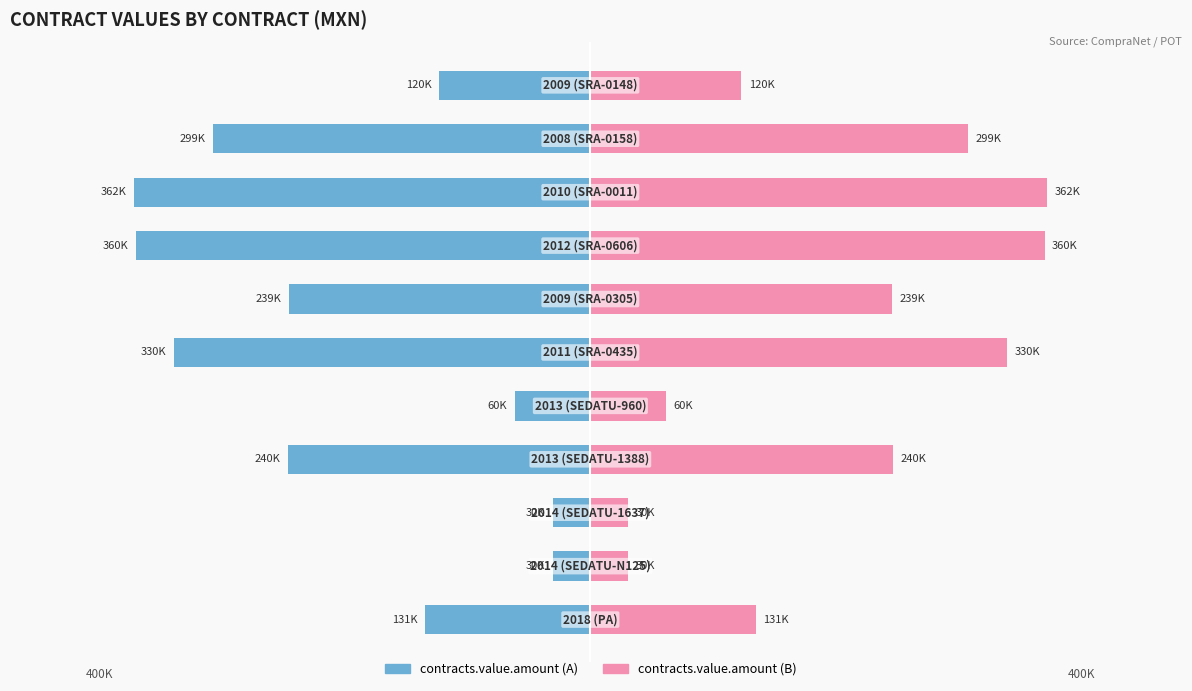

Which series changed the most between 2 and 3?

contracts.value.amount (left)